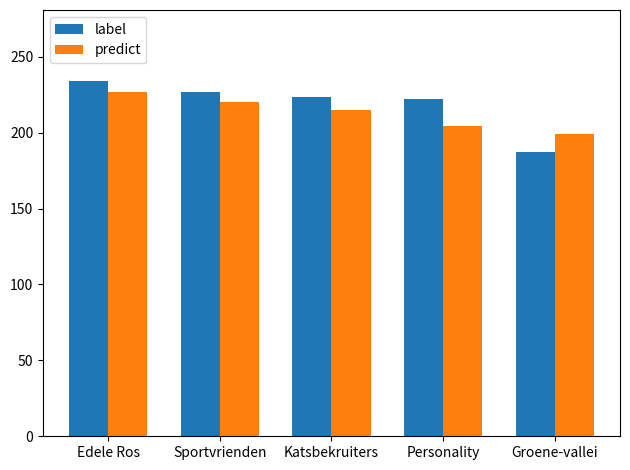

What position from the right is Edele Ros?

5